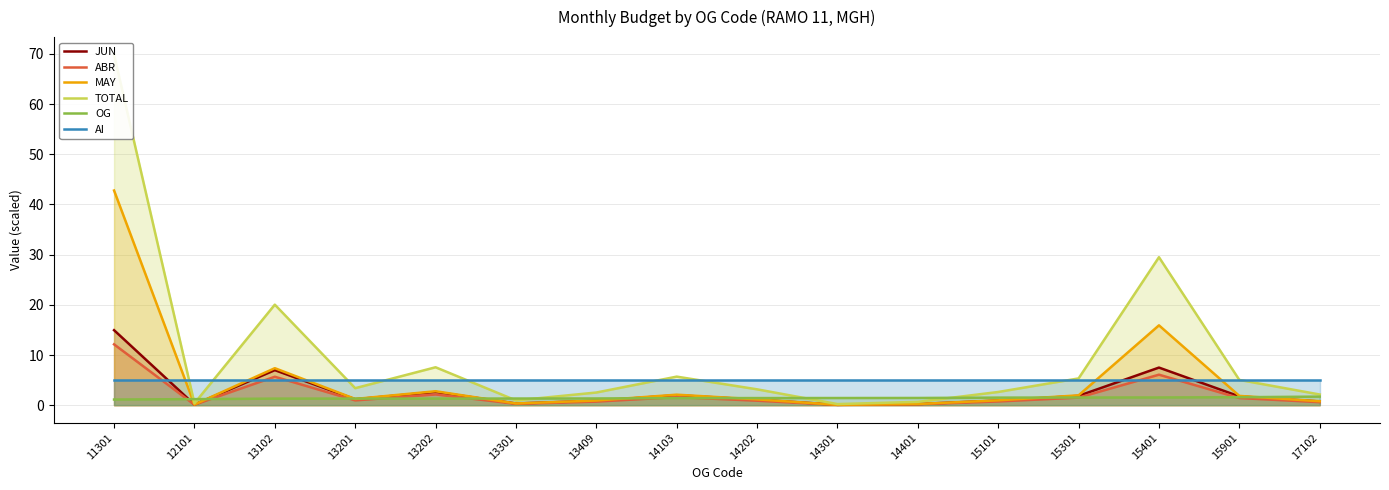

Where is the first local minimum for TOTAL?

12101